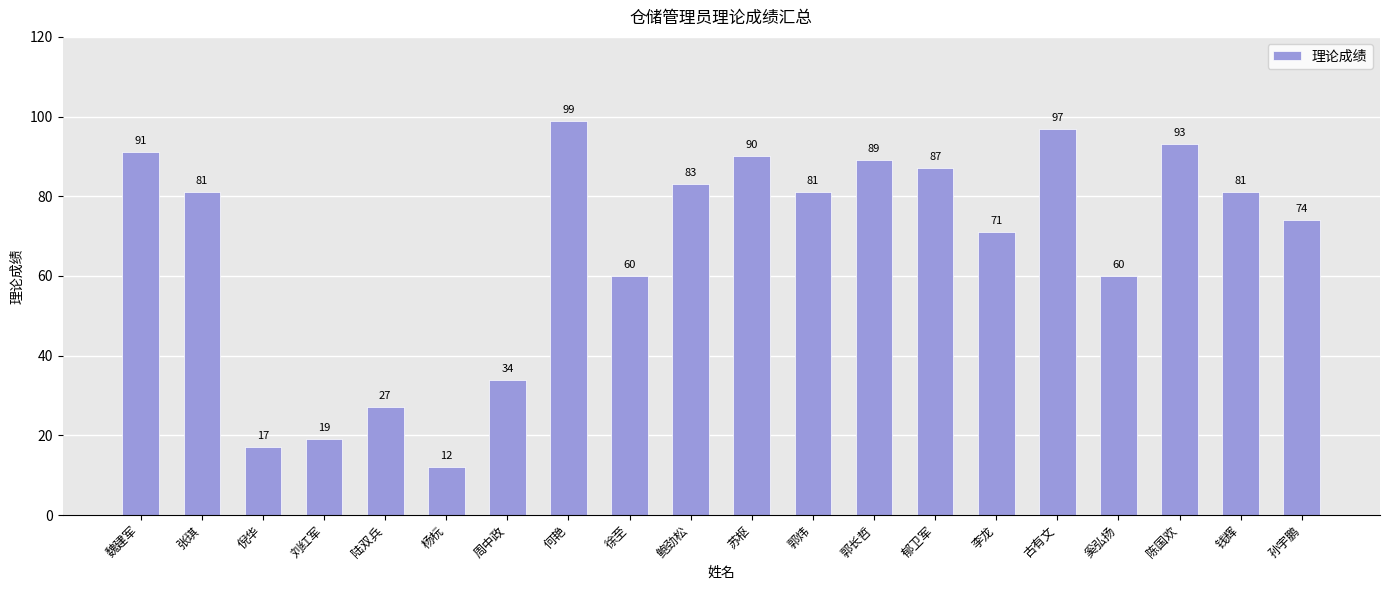

What is the sum of the values at 魏建军 and 孙宇鹏?

165